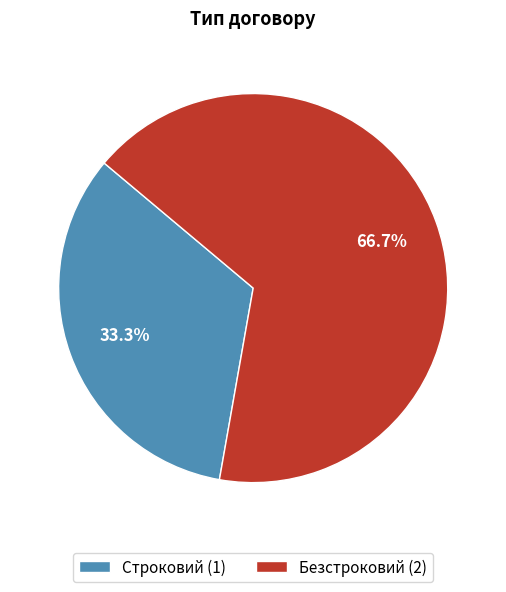

Is it true that Безстроковий is 67% of the pie?

True